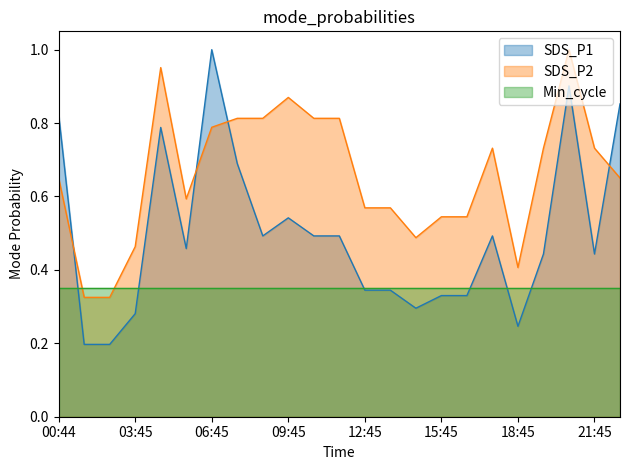

Where is the first local maximum for SDS_P1?

04:45